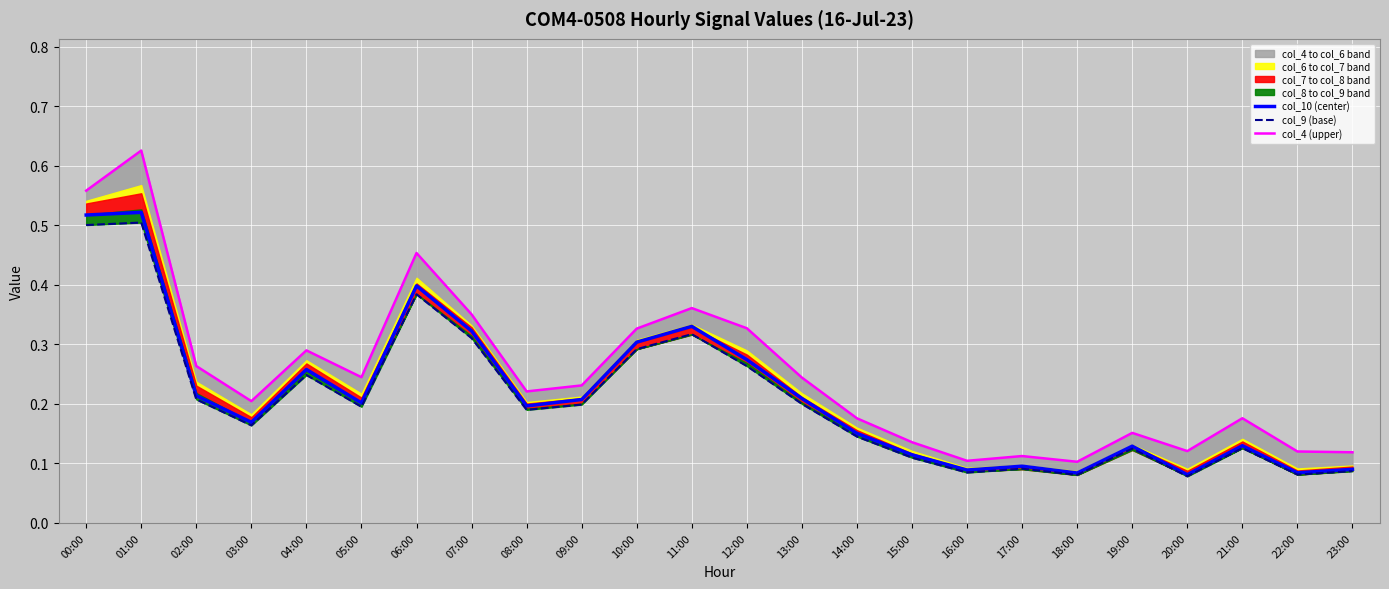

The col_4 (upper) series shows 0.1 at 04:00. True or false?

False